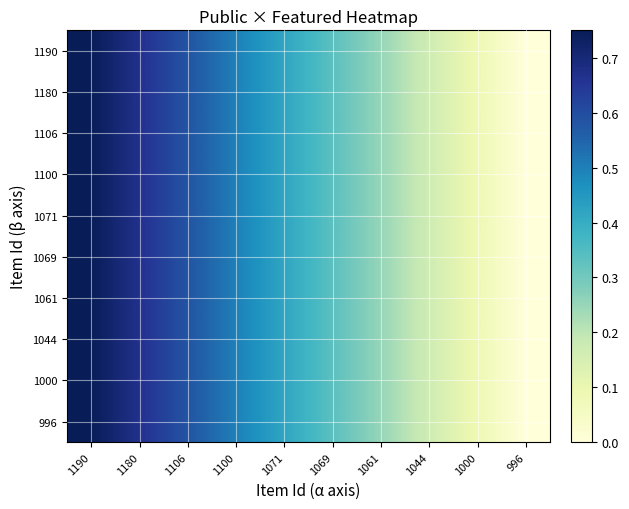

How many distinct data groups are displayed?

10